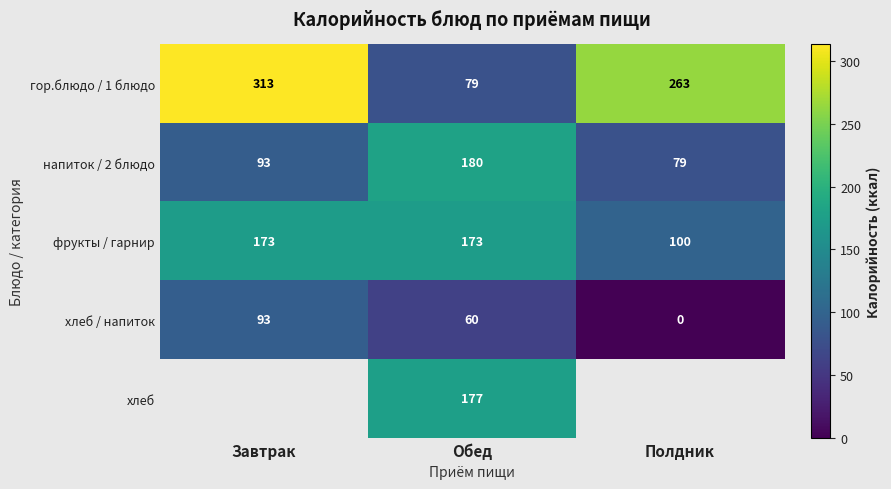

At which label does гор.блюдо / 1 блюдо first exceed 263?

Завтрак